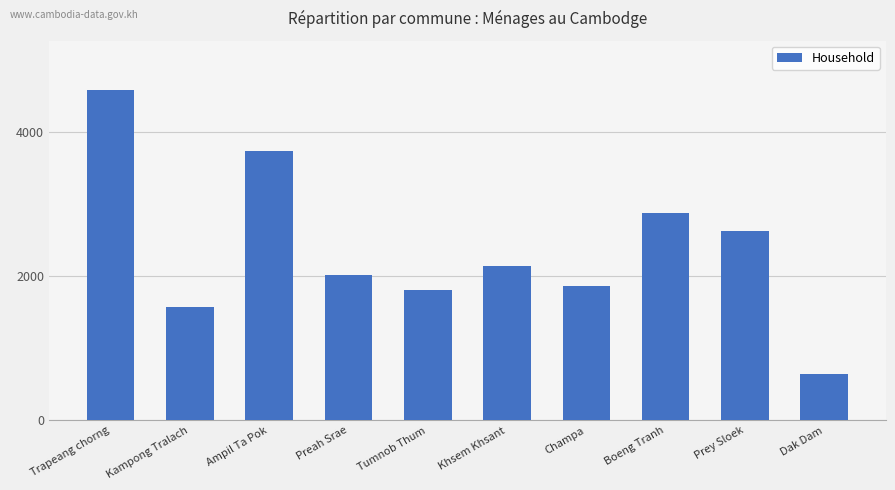

What is the difference between the maximum and minimum values?

3924